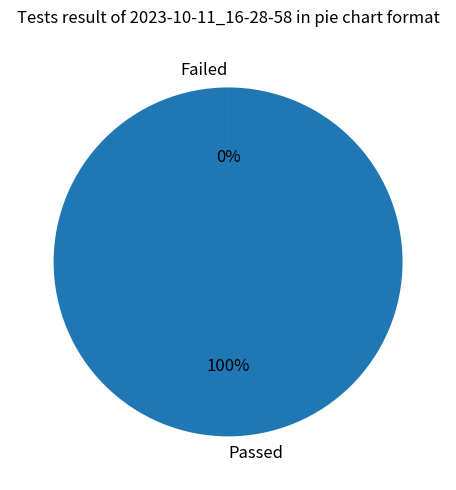

To the nearest percent, what portion does Passed represent?

100%